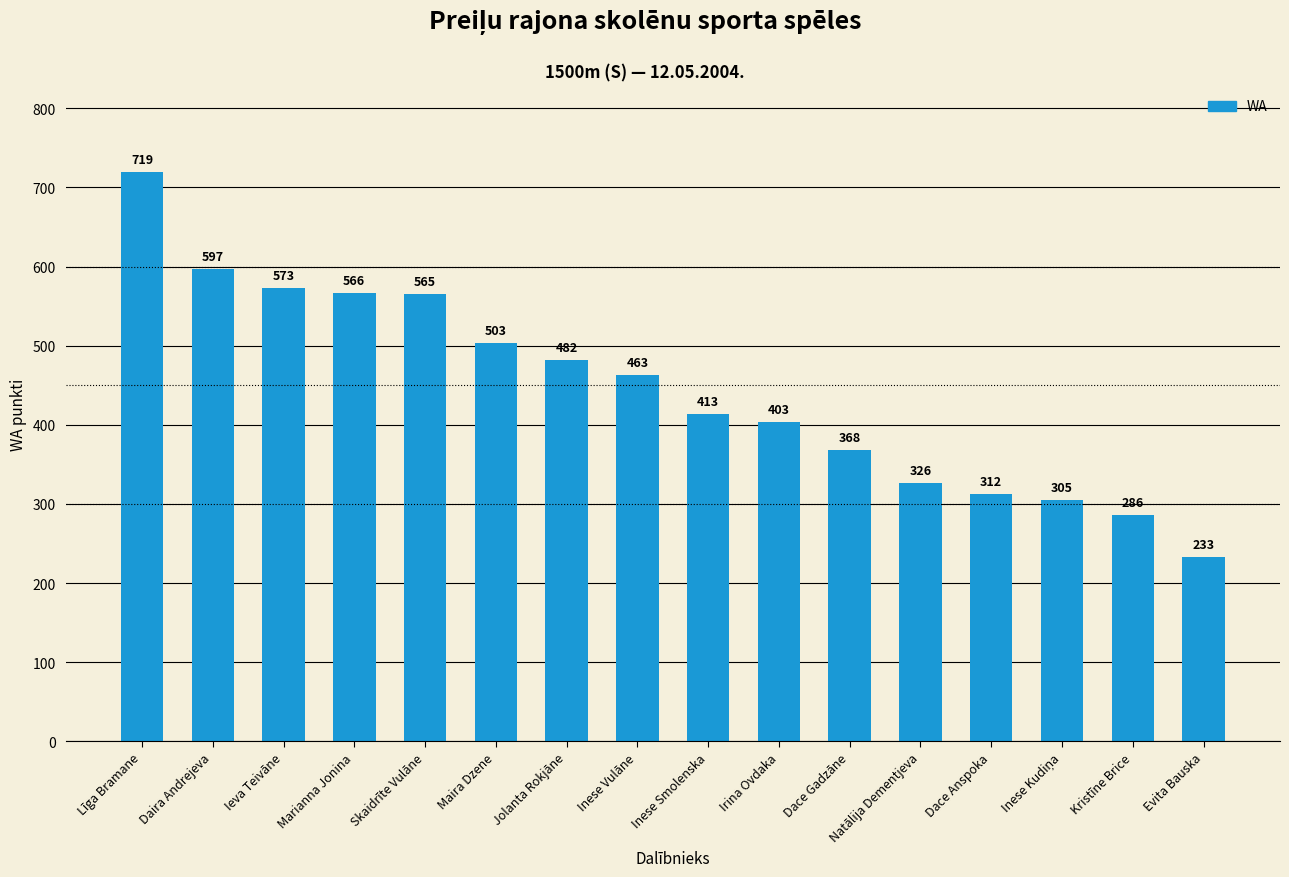

Does the chart contain any negative values?

No